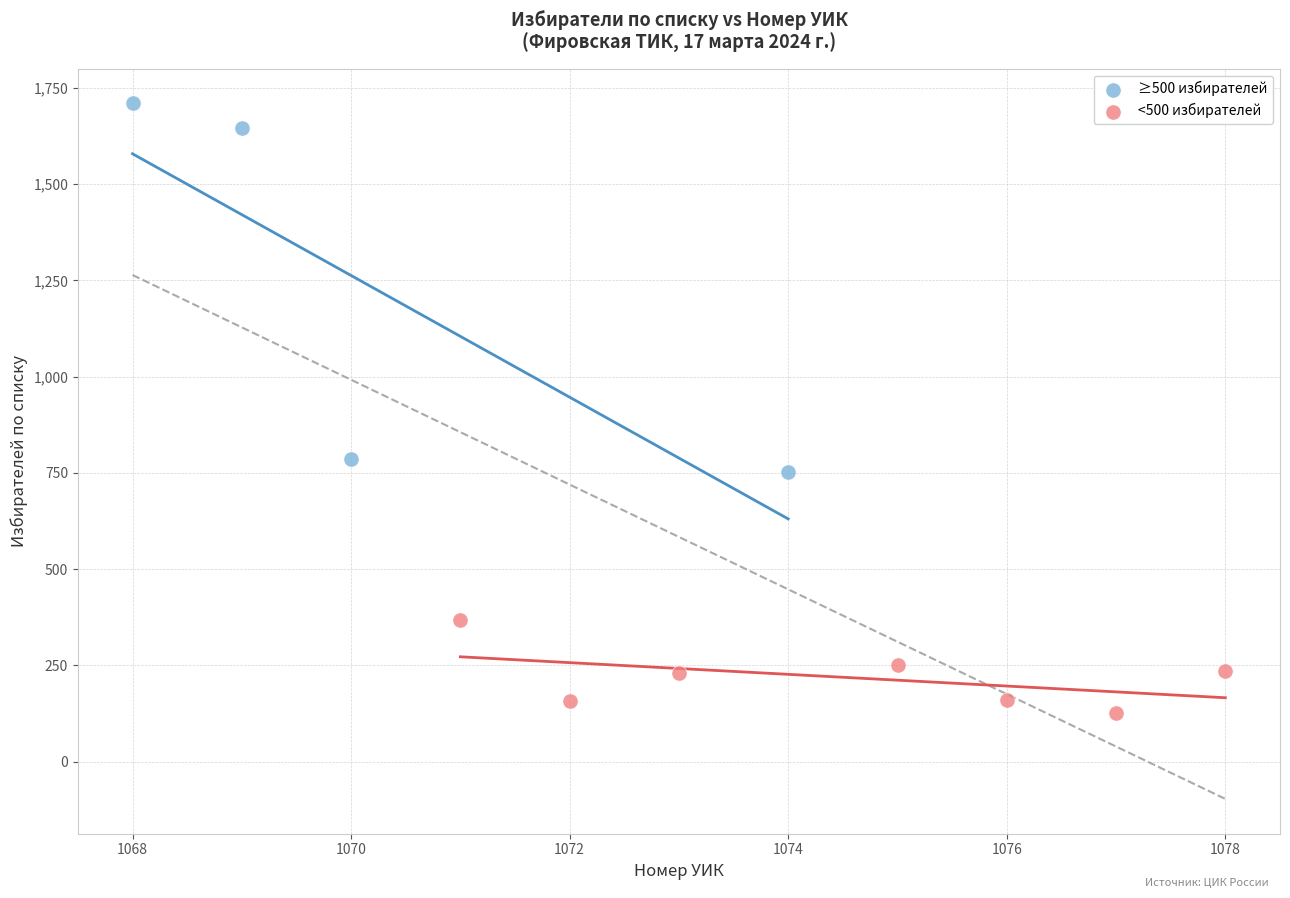

Which series contains the lowest Y value?

<500 избирателей